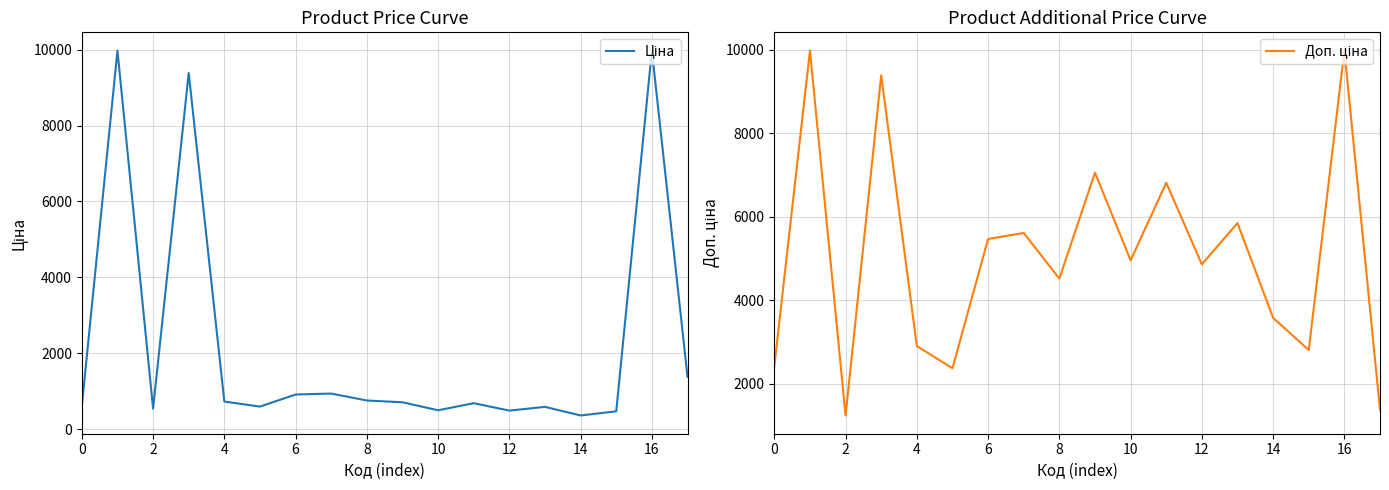

List the series in order of their peak value, lowest first.

Ціна, Доп. ціна